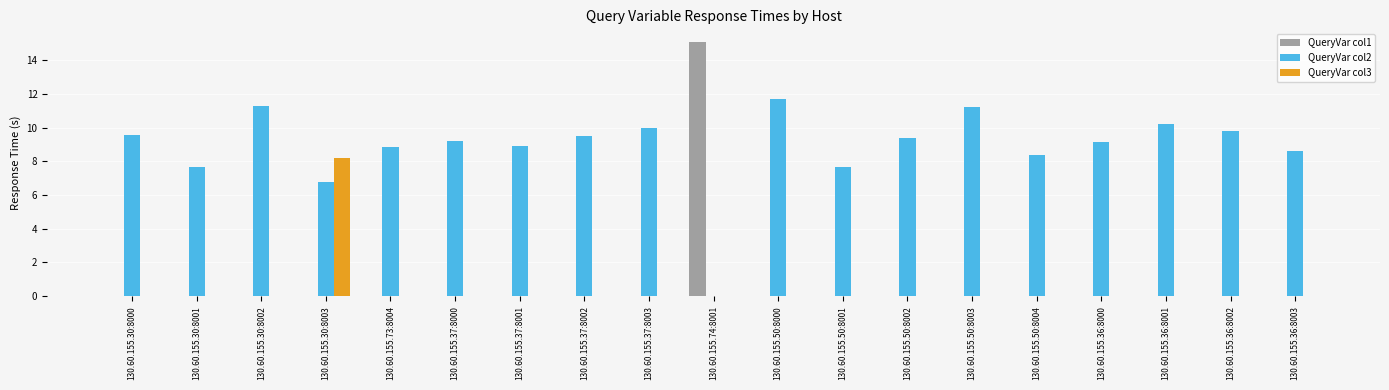

Is the value of QueryVar col3 at 130.60.155.73:8004 greater than the value of QueryVar col2 at 130.60.155.73:8004?

No